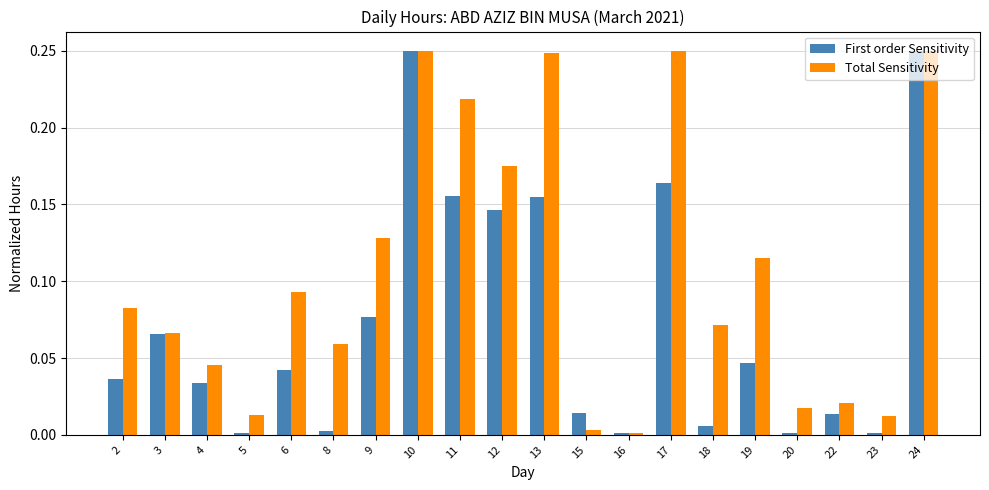

Which series changed the most between 11 and 19?

First order Sensitivity